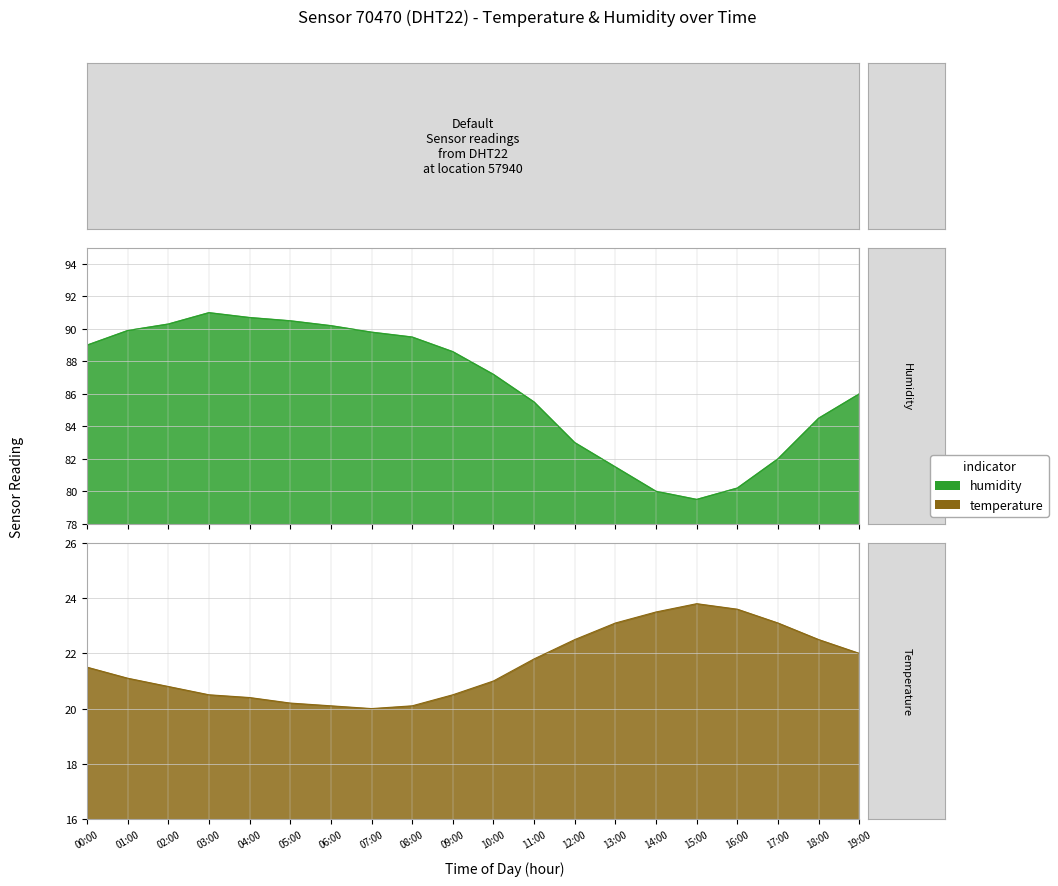

What is the sum of the temperature values at 13:00 and 04:00?

43.5